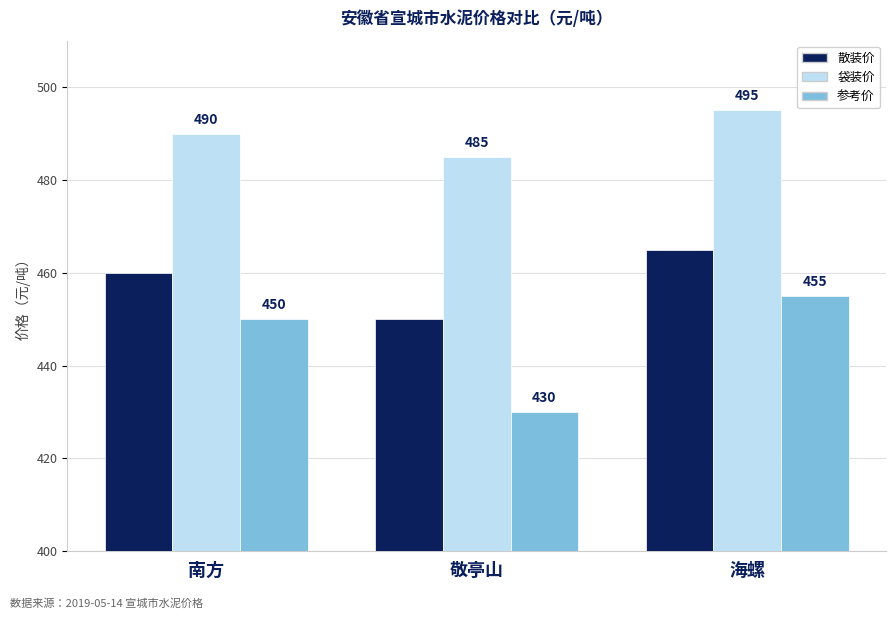

Reading left to right, extract all data points from this chart.

散装价: 南方=460	敬亭山=450	海螺=465
袋装价: 南方=490	敬亭山=485	海螺=495
参考价: 南方=450	敬亭山=430	海螺=455